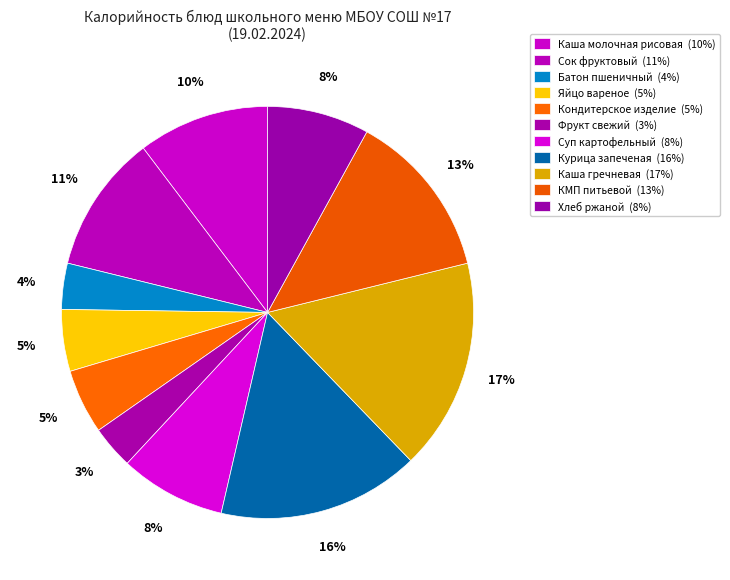

What percentage do Кондитерское изделие and Сок фруктовый together represent?

15.9%